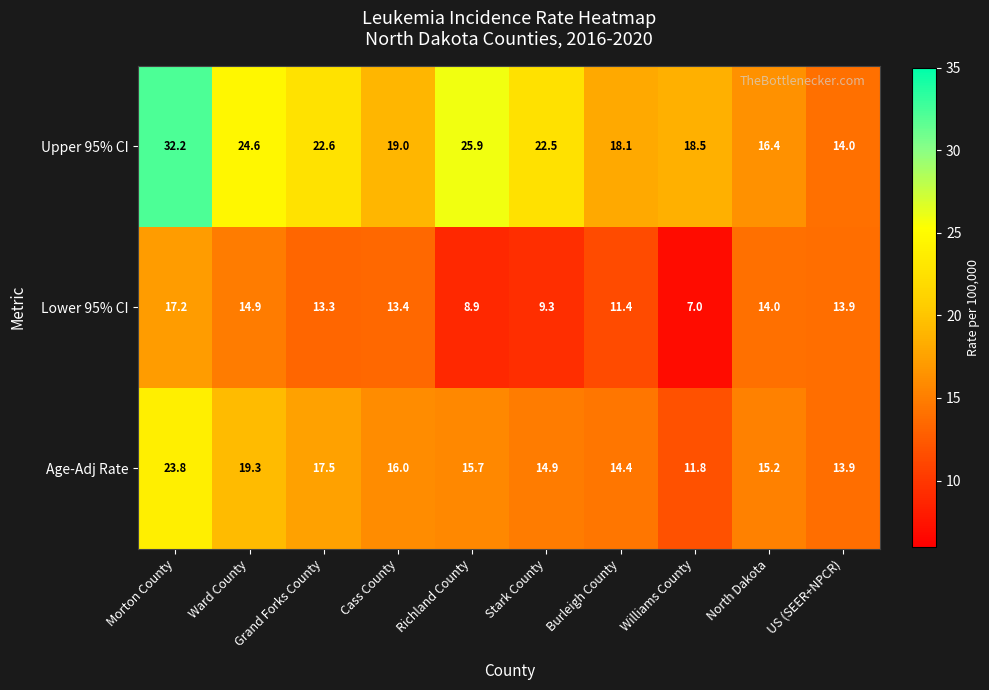

Rank the series at North Dakota from highest to lowest value.

Upper 95% CI, Age-Adj Rate, Lower 95% CI